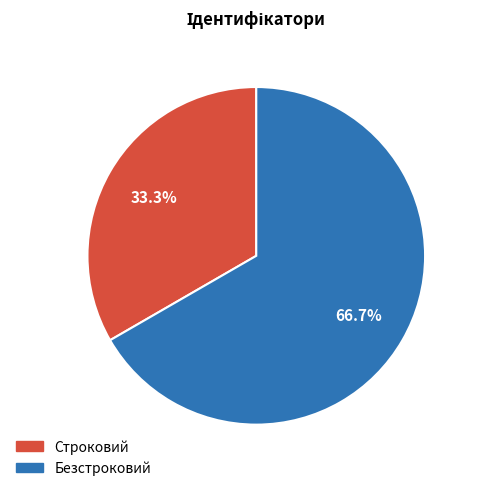

Is it true that Строковий is 33% of the pie?

True